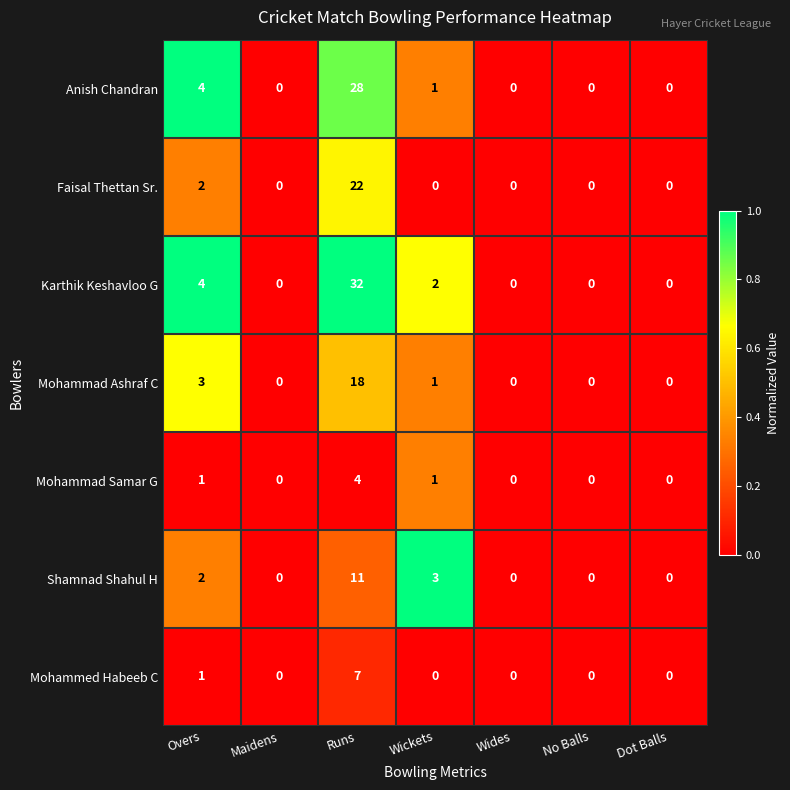

Between Runs and Wickets, which series saw the biggest shift?

Karthik Keshavloo G